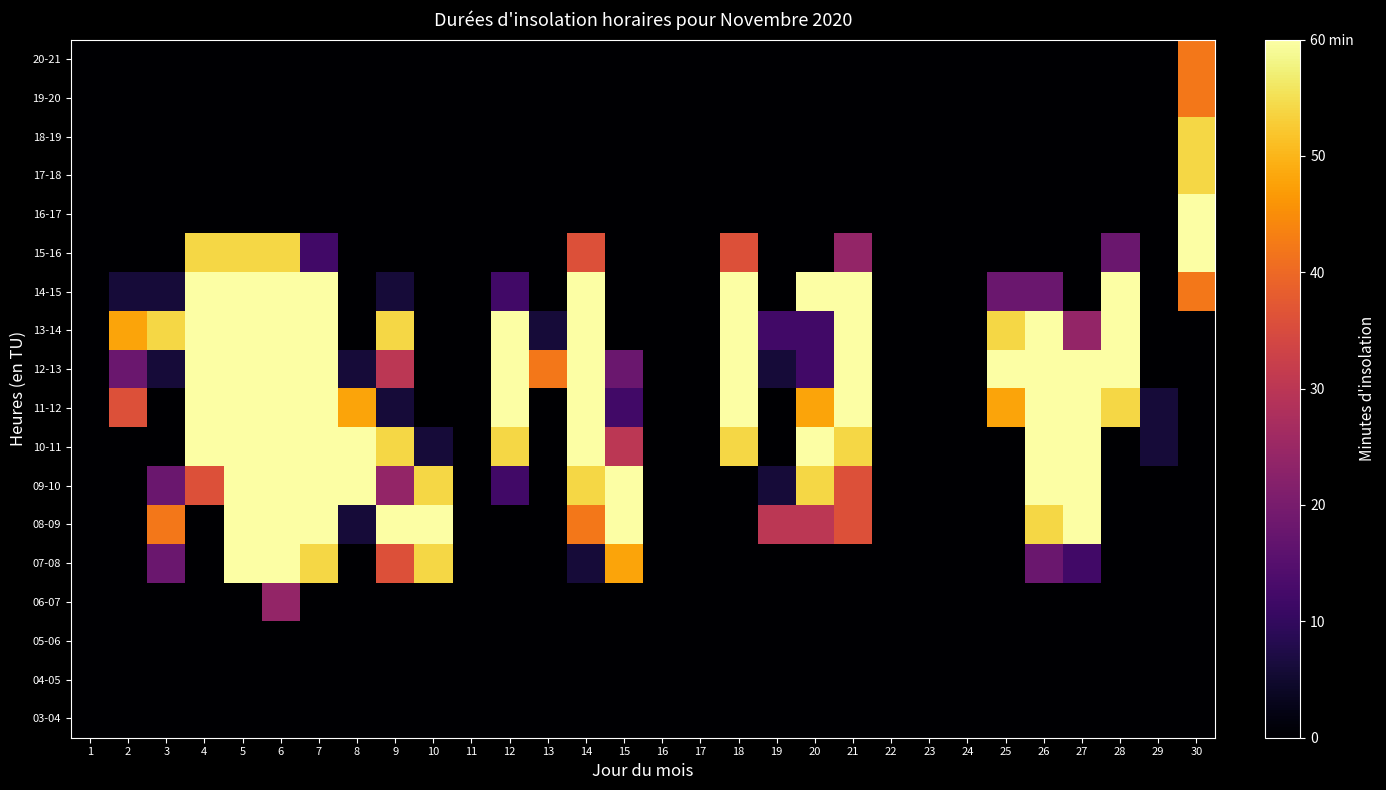

At how many categories does at least one series exceed 13?

22